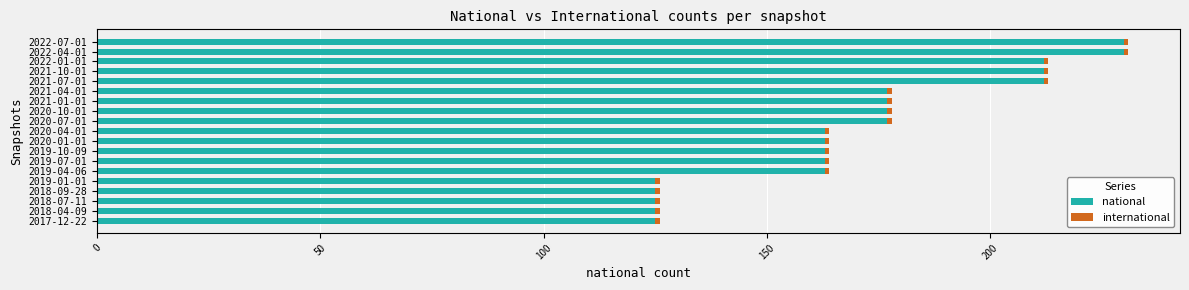

What is the highest value of the national series?

230